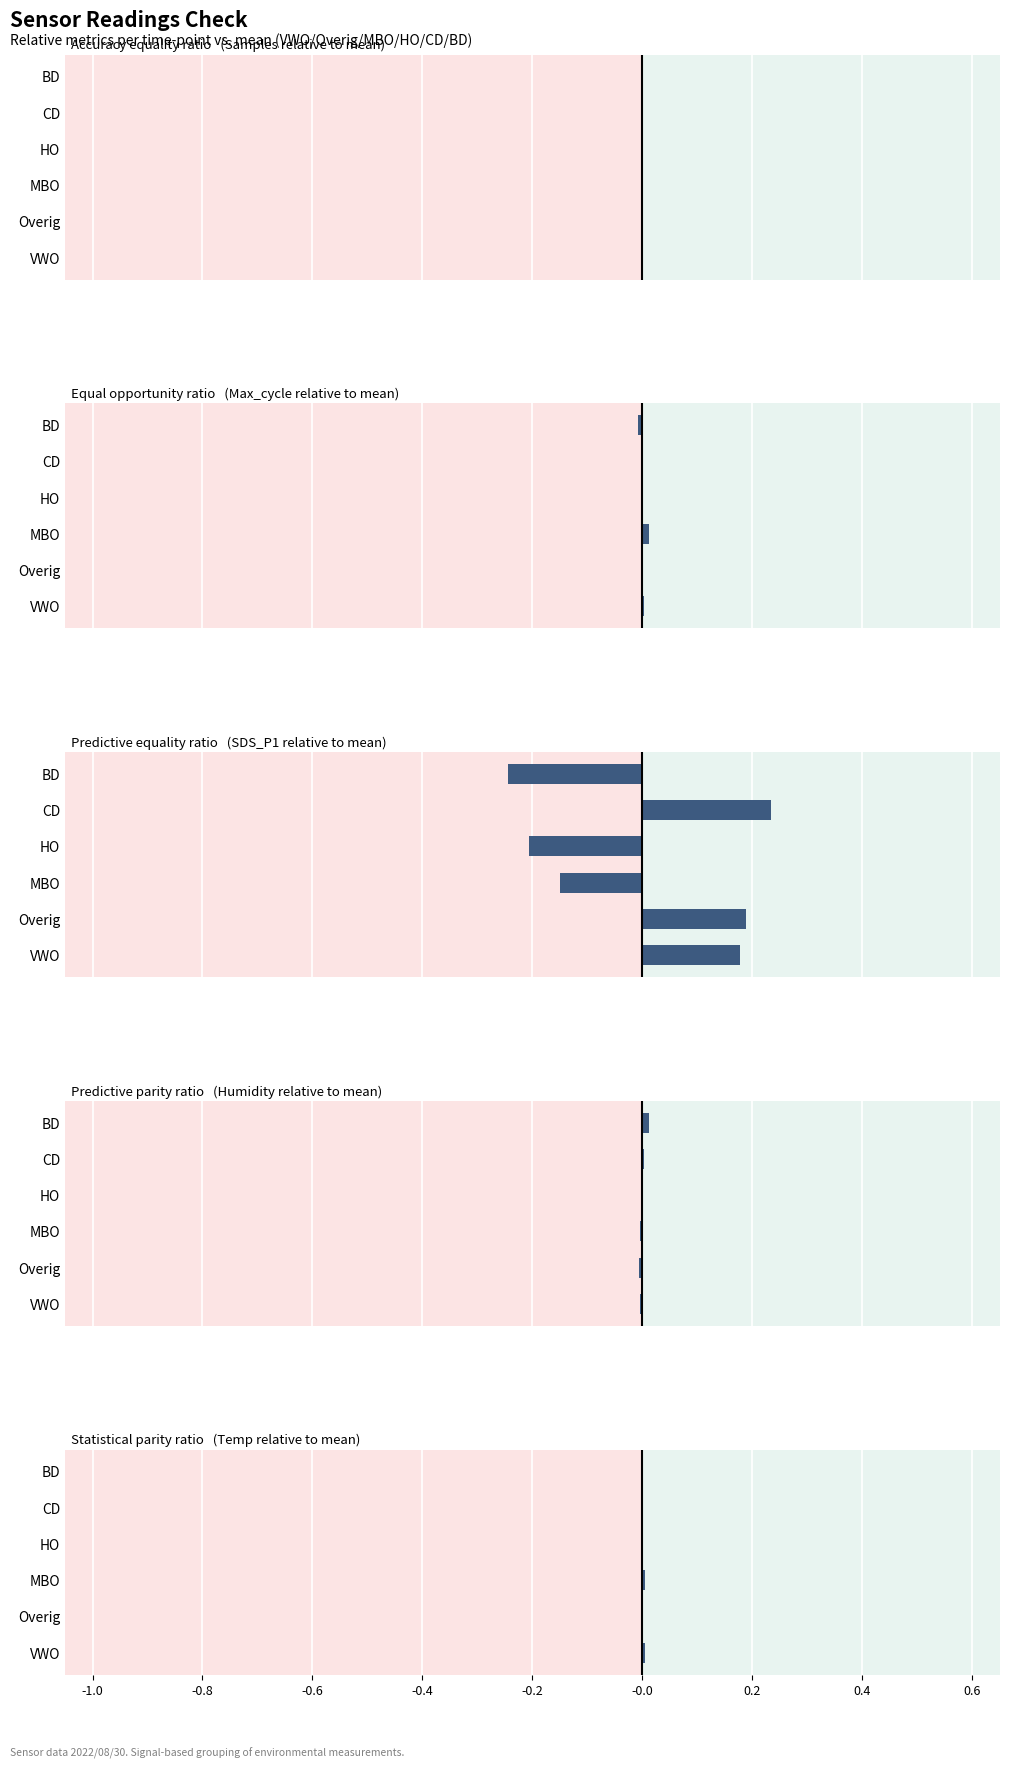

How many bars are there in total?

30